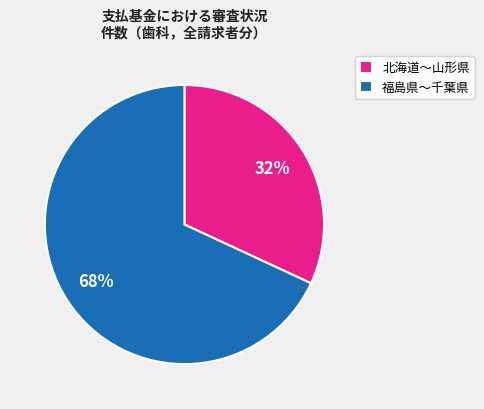

Which has a higher value, 北海道〜山形県 or 福島県〜千葉県?

福島県〜千葉県